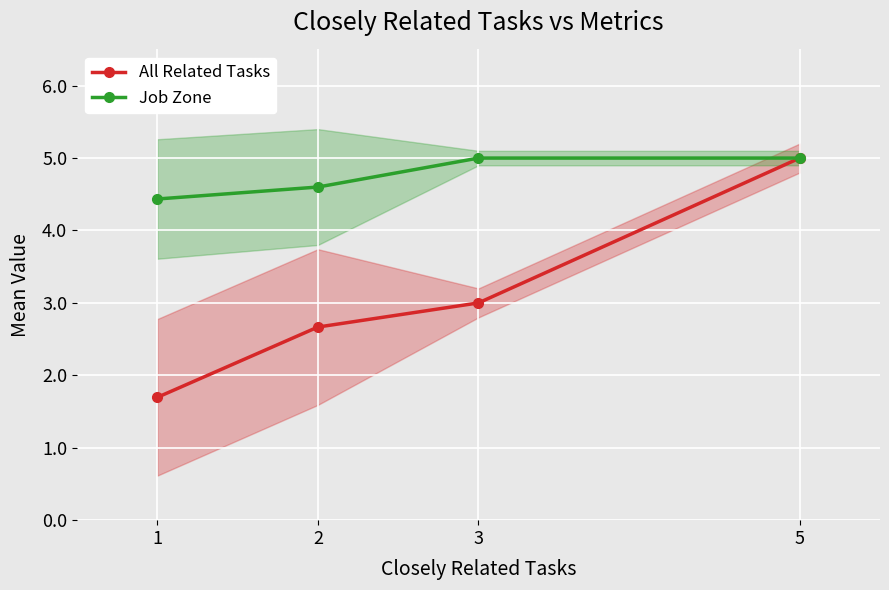

What is the value of the All Related Tasks point at the 3rd from the left?

3.0